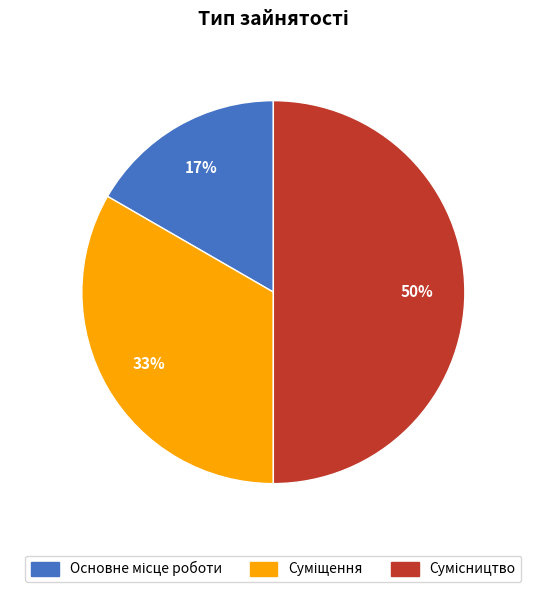

To the nearest percent, what is the difference between the largest and smallest slice percentages?

33%